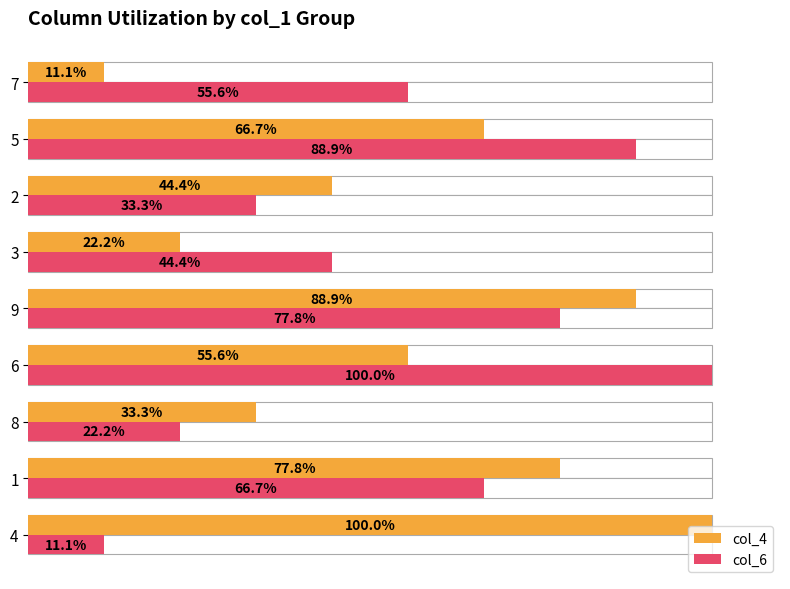

How many values in the col_4 series exceed 55?

5